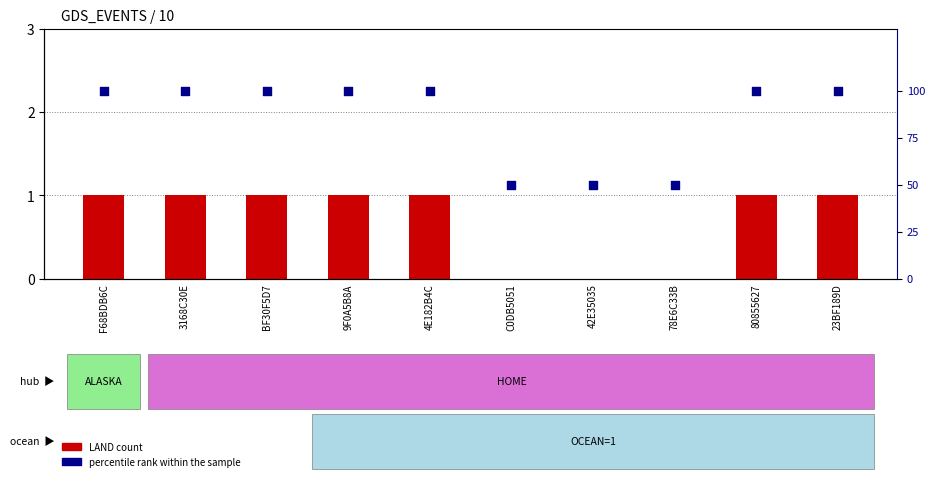

Which series reaches the maximum Y coordinate?

percentile rank within the sample